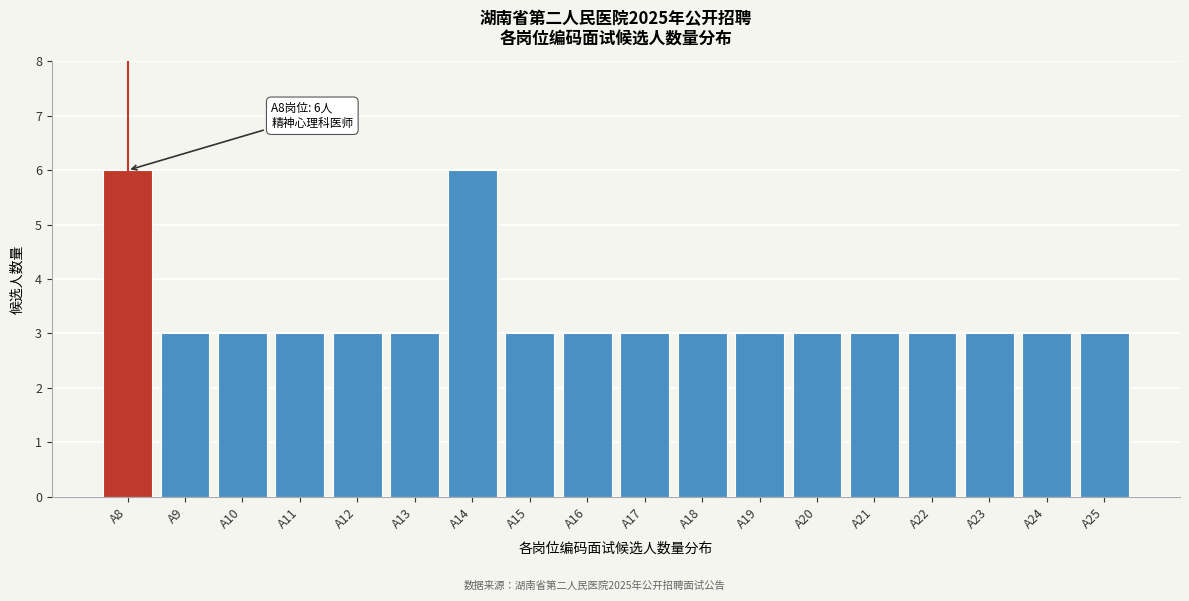

Reading left to right, what are all the values shown in this chart?

A8=6	A9=3	A10=3	A11=3	A12=3	A13=3	A14=6	A15=3	A16=3	A17=3	A18=3	A19=3	A20=3	A21=3	A22=3	A23=3	A24=3	A25=3